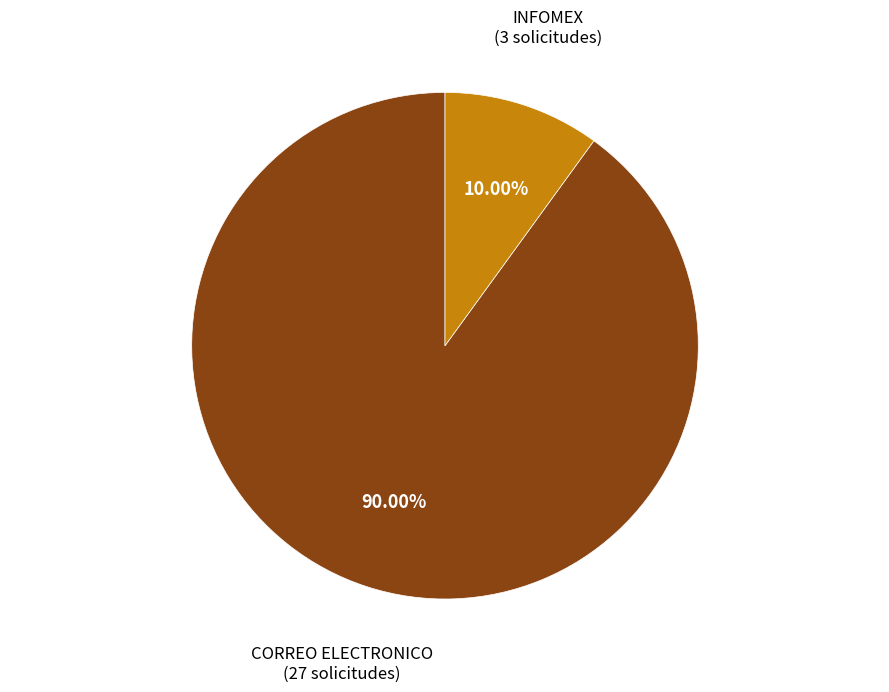

Does CORREO ELECTRONICO represent more than half of the total?

Yes